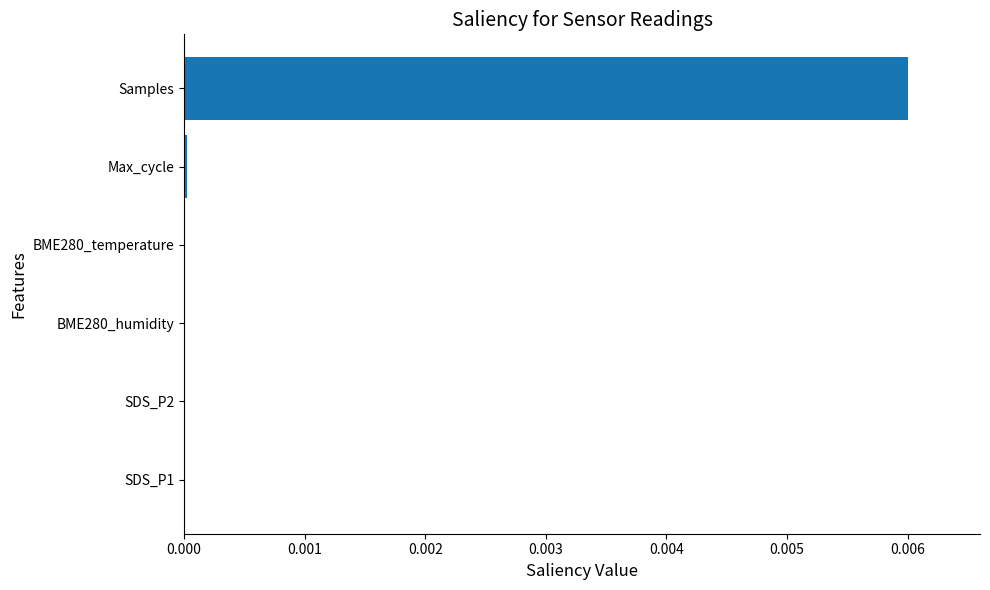

True or false: the data shows 0.0 at BME280_humidity.

True